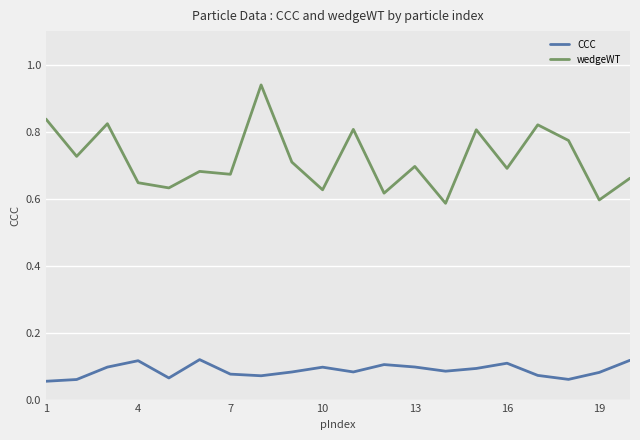

True or false: wedgeWT and CCC intersect in this chart.

False